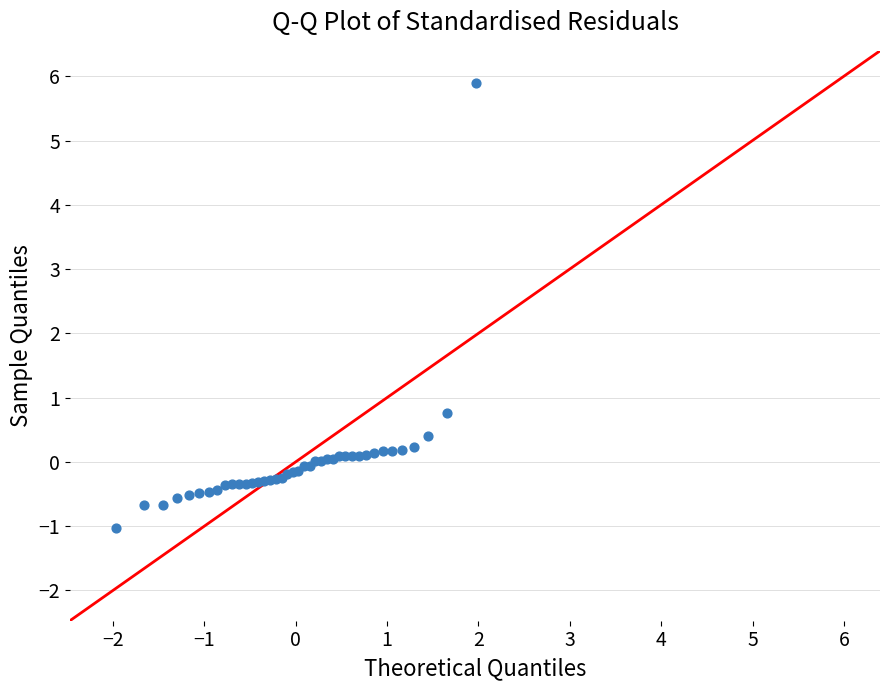

What Y value in the scatter plot is closest to 2?

0.8